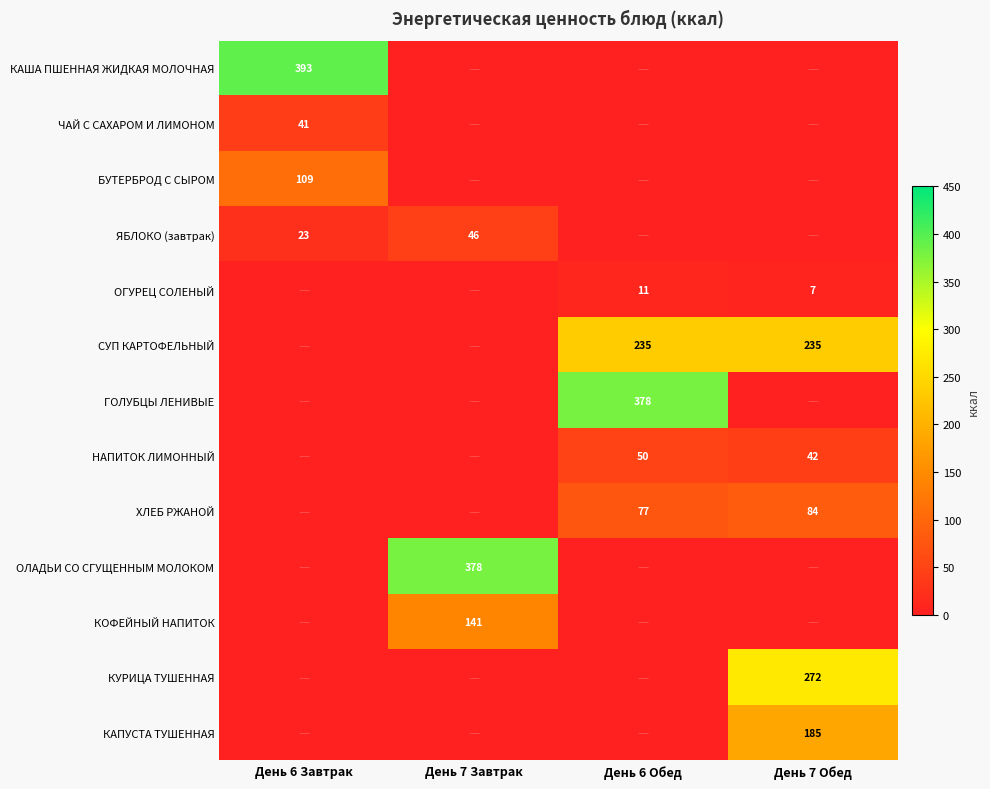

What is the difference between the highest and lowest values at День 6 Завтрак?

393.1